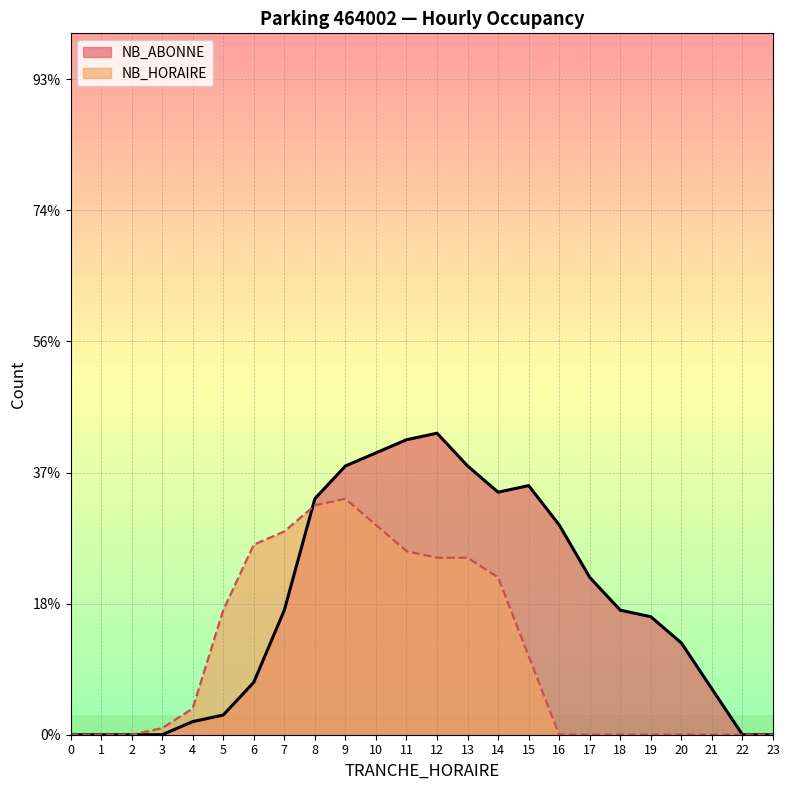

At which label is NB_HORAIRE closest to 18?

5